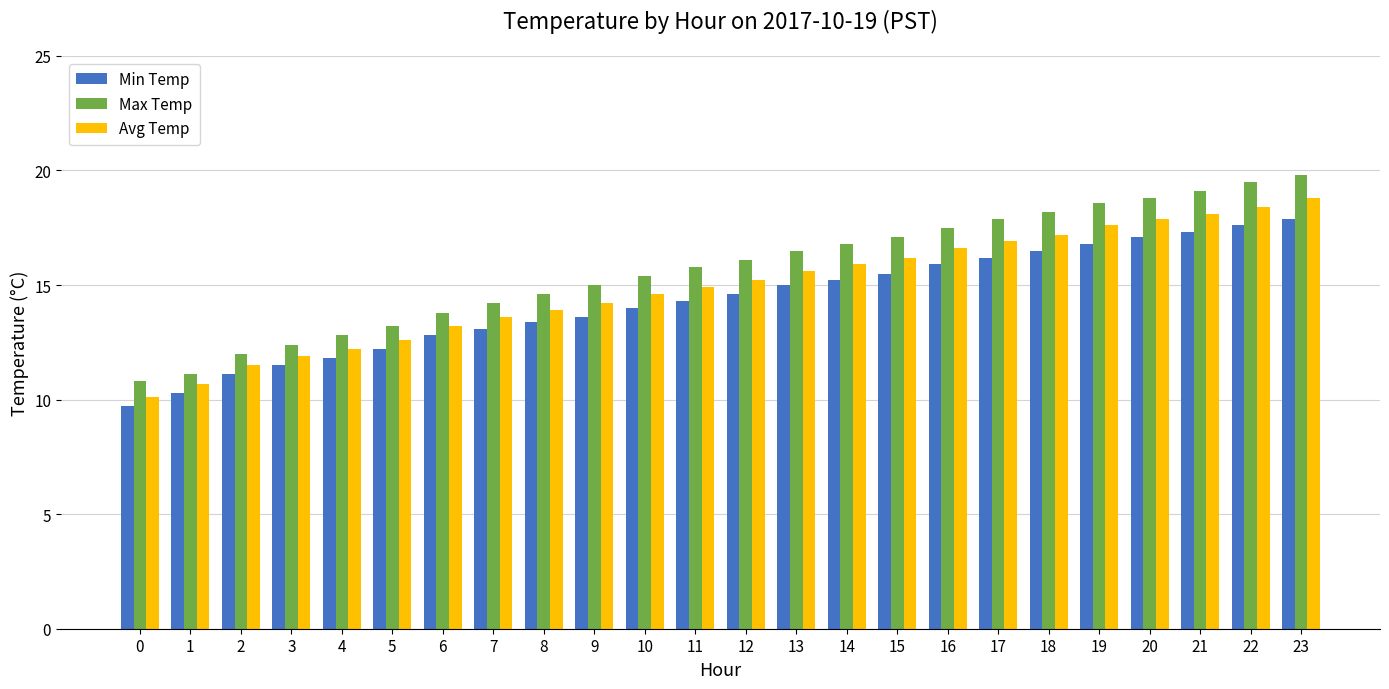

At which category is the sum across all series the highest?

23